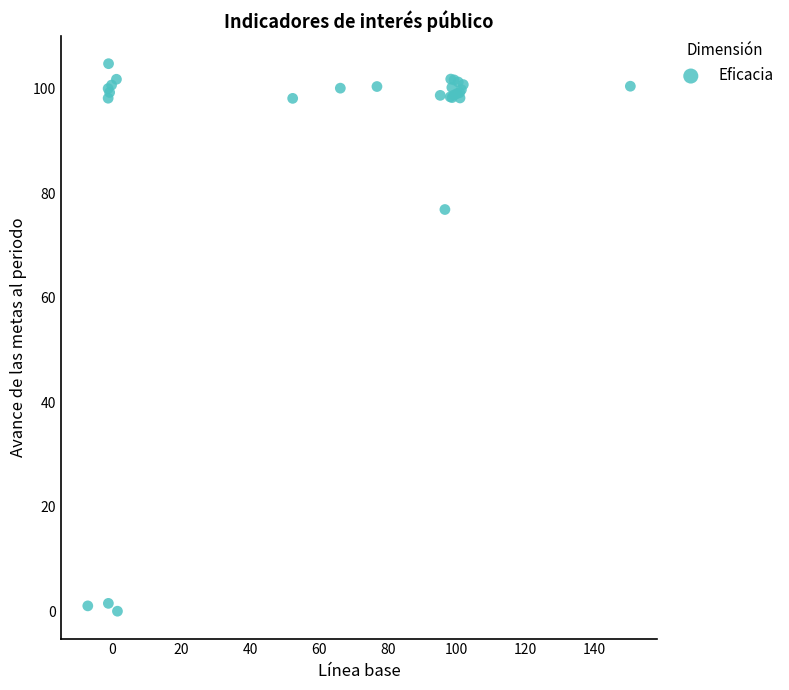

What Y value in the scatter plot is closest to 52?

76.9